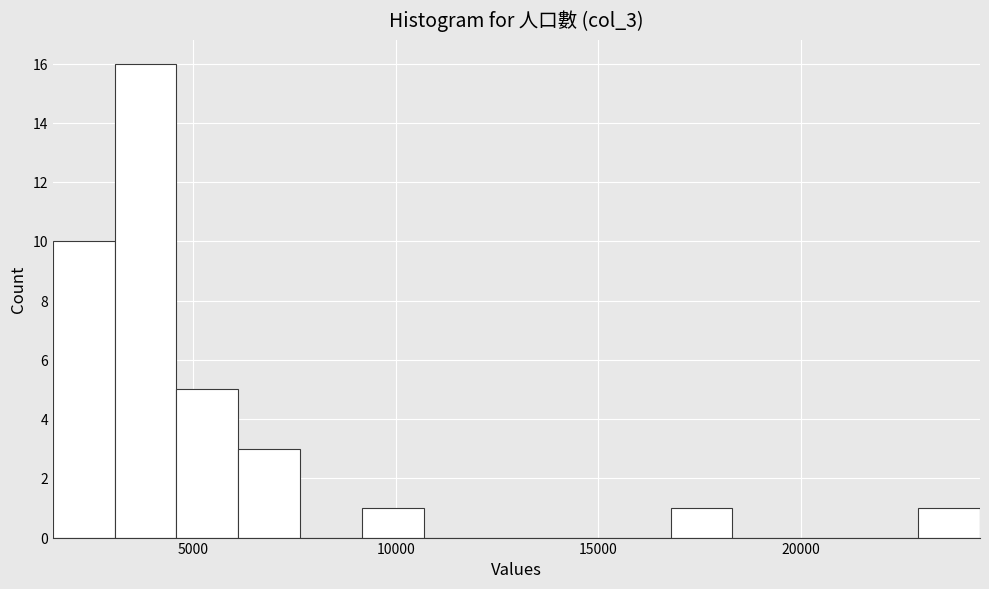

Read against the x-axis, roughly where is the centre of the tallest bar?

4000